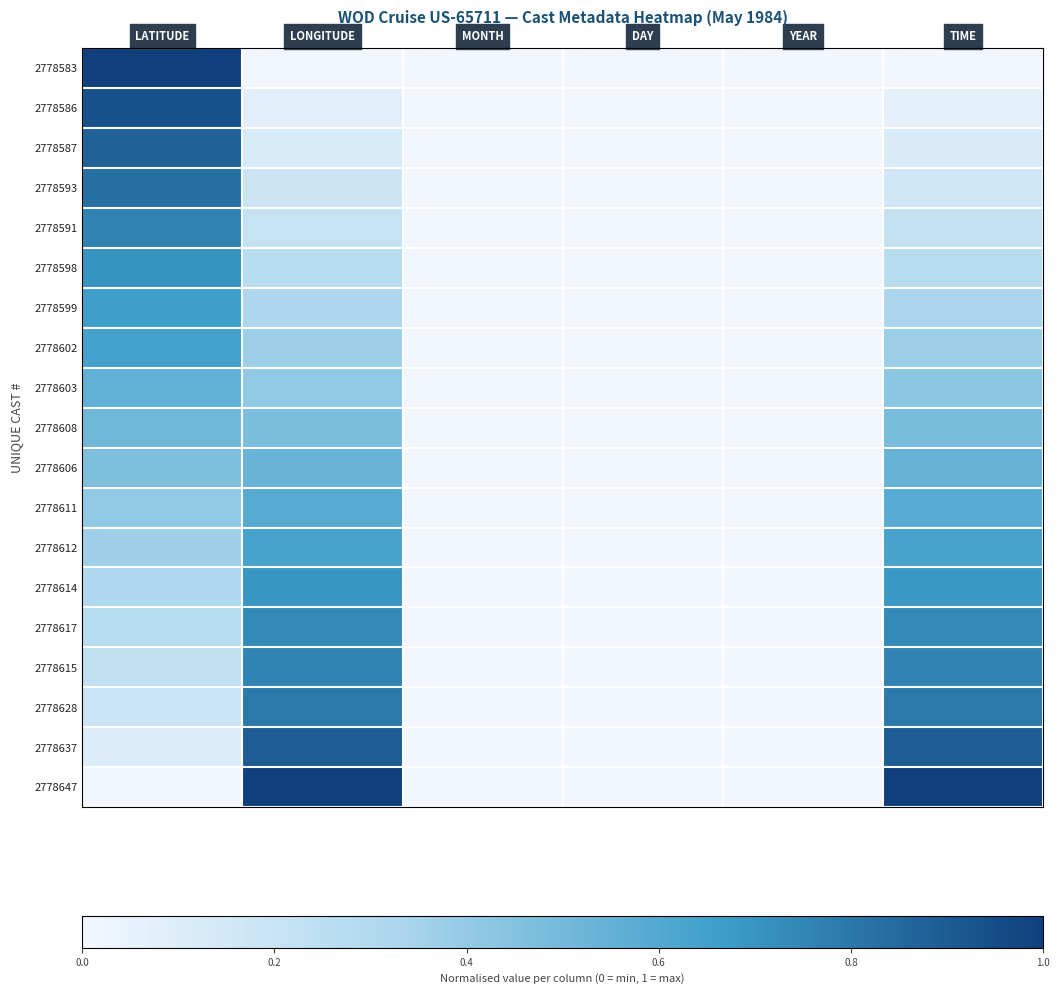

Between DAY and LONGITUDE, which is larger?

DAY